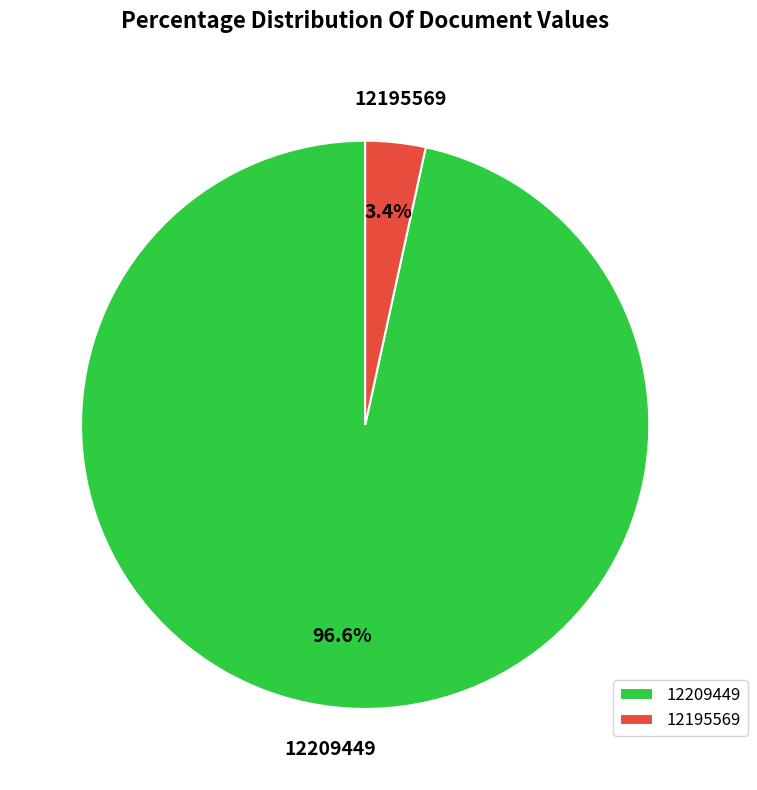

What percentage is the 12209449 slice, to the nearest percent?

97%